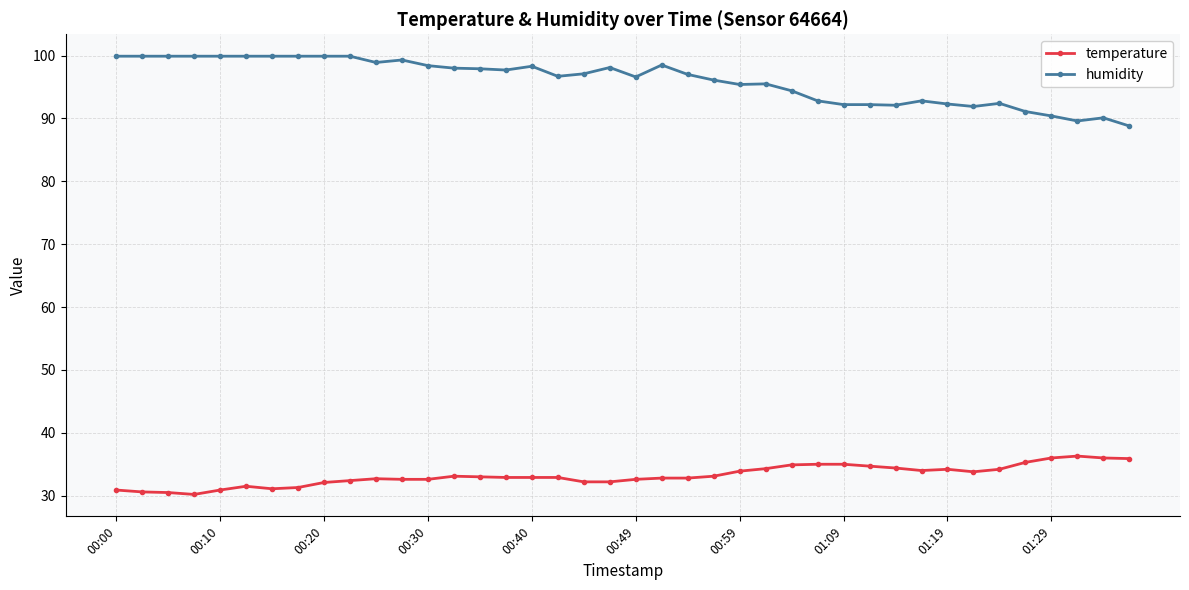

Is this an area chart (filled region under the line)?

No